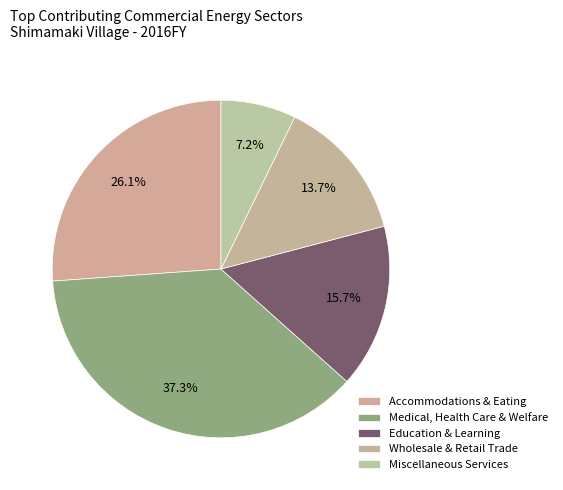

How many slices are in this pie chart?

5